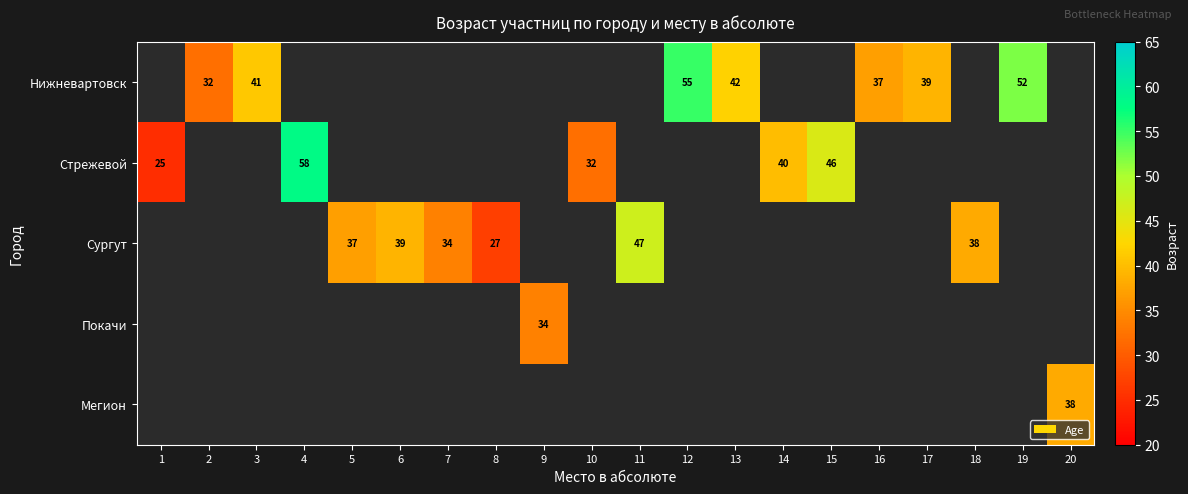

Is it true that Сургут equals 34 at 7?

True